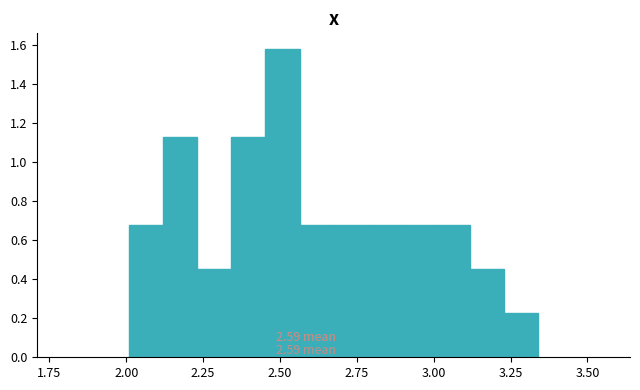

Read against the x-axis, roughly where is the centre of the tallest bar?

2.50